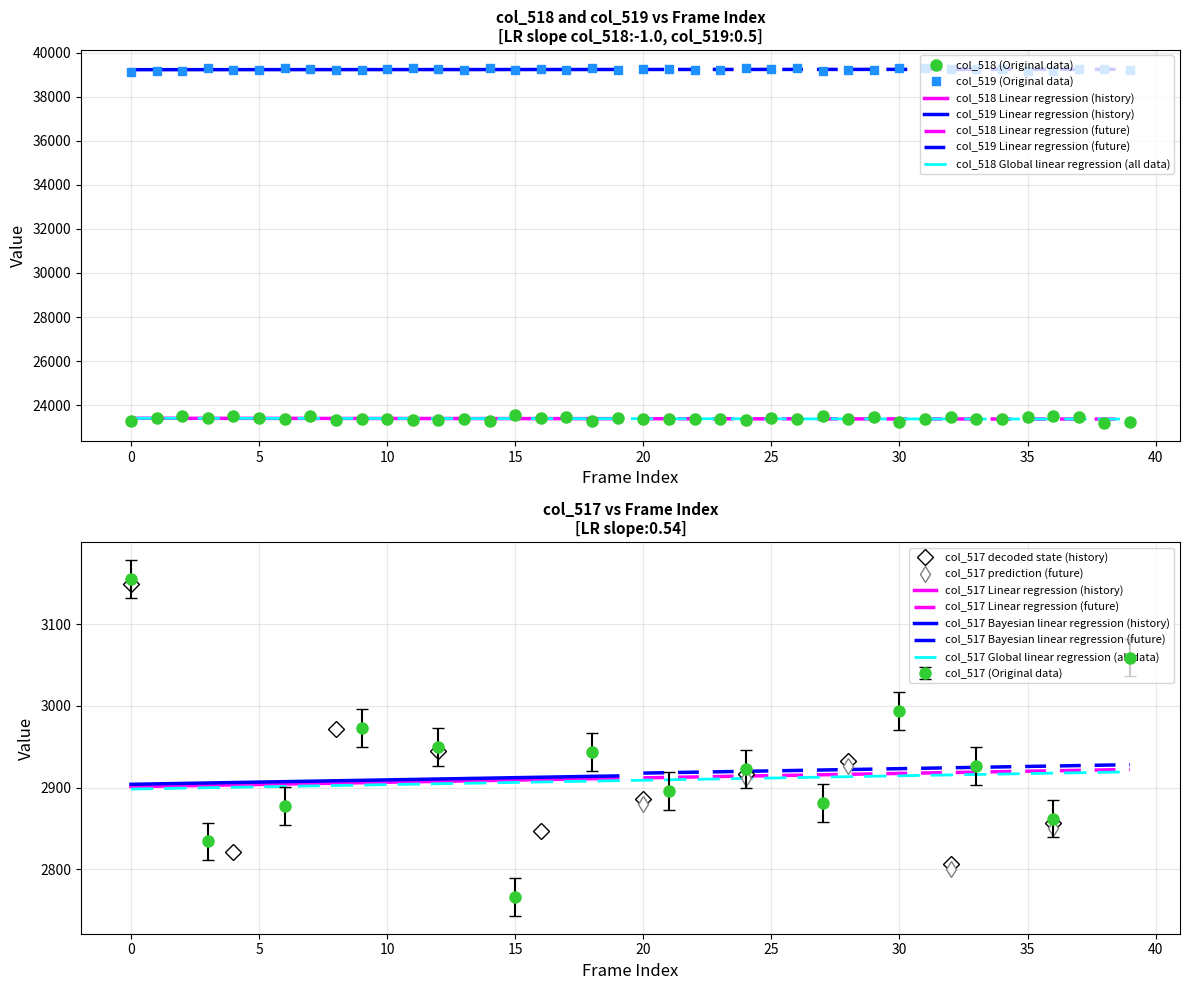

How many values in the col_519 series exceed 39248?

19